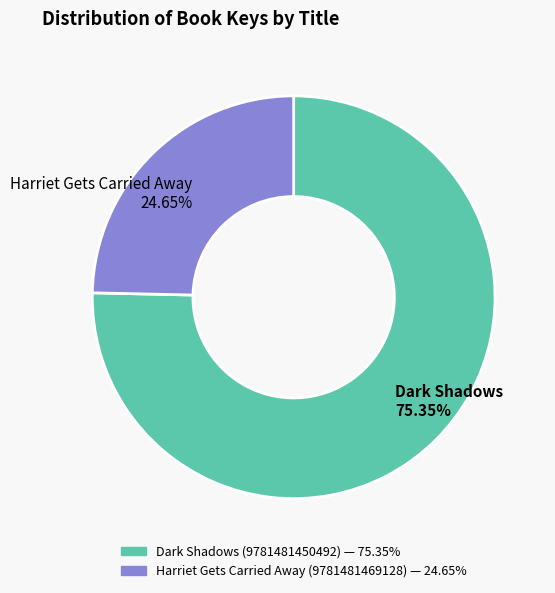

Approximately how many times larger is the value at Harriet Gets Carried Away (9781481469128) compared to Dark Shadows (9781481450492)?

0.3